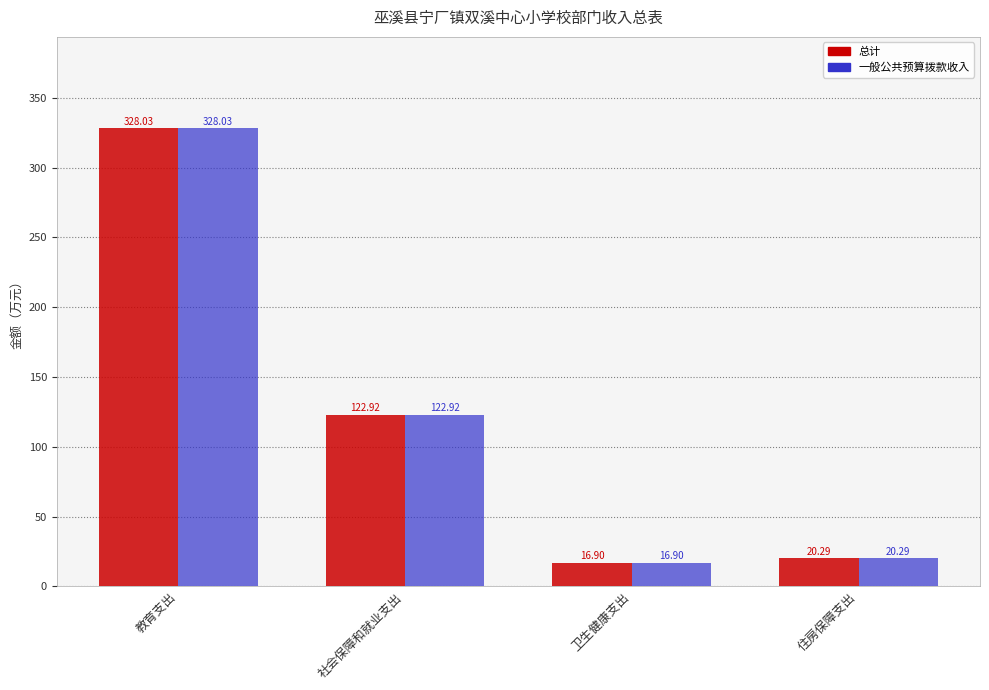

What is the difference between the maximum and second lowest values in the 总计 series?

307.7